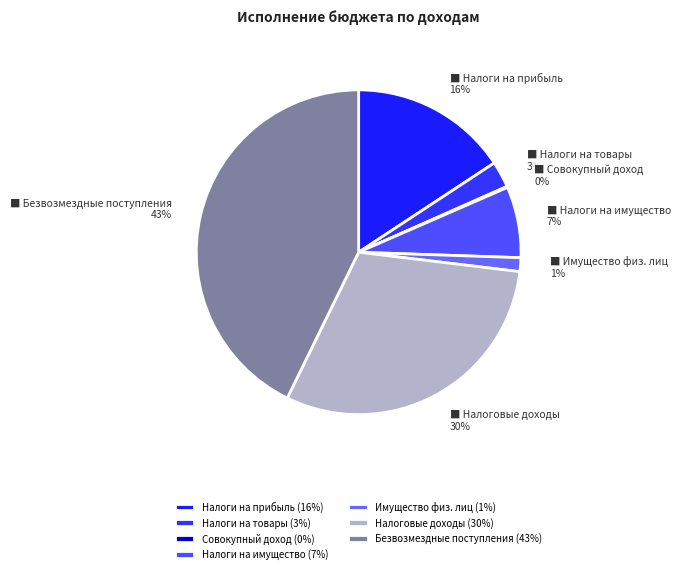

To the nearest percent, what is the difference between the largest and smallest slice percentages?

43%